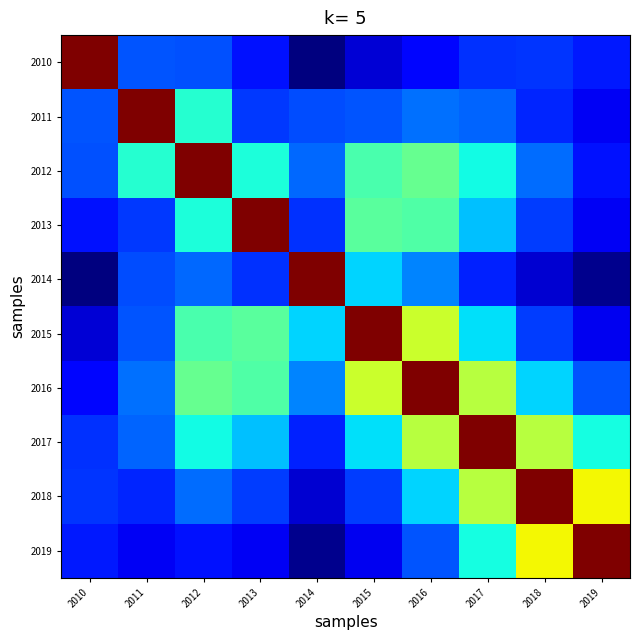

List the series in order of their peak value, lowest first.

2010, 2011, 2012, 2013, 2014, 2015, 2016, 2017, 2018, 2019